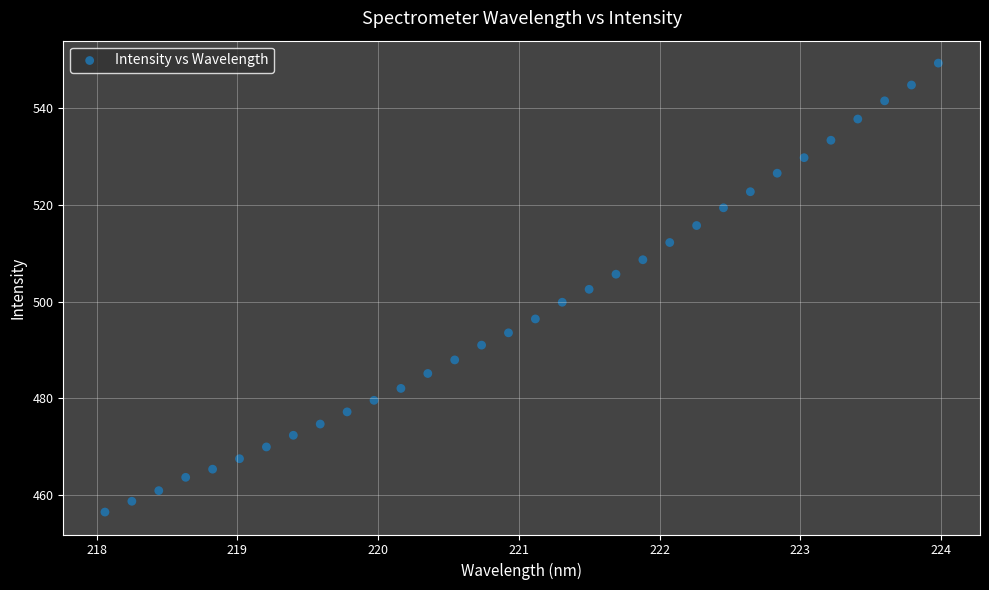

What is the range of X values (max minus min)?

5.9